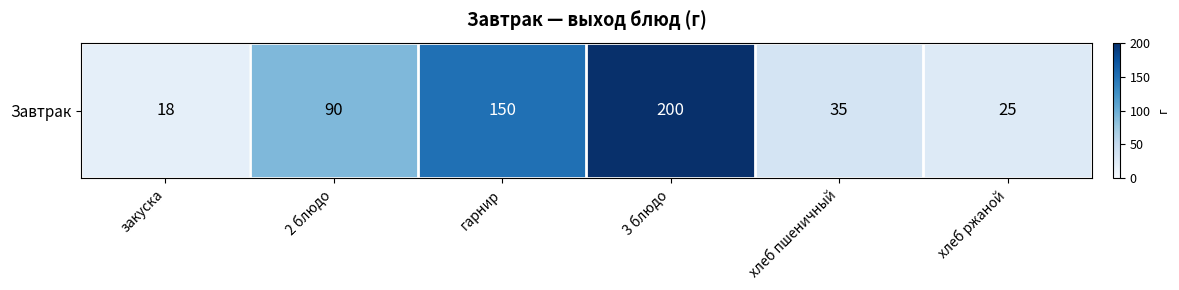

The value at хлеб ржаной is 42.8. True or false?

False